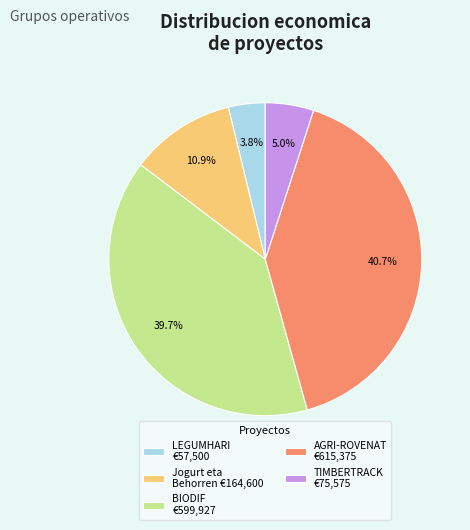

To the nearest percent, what portion does Jogurt eta Behorren represent?

11%